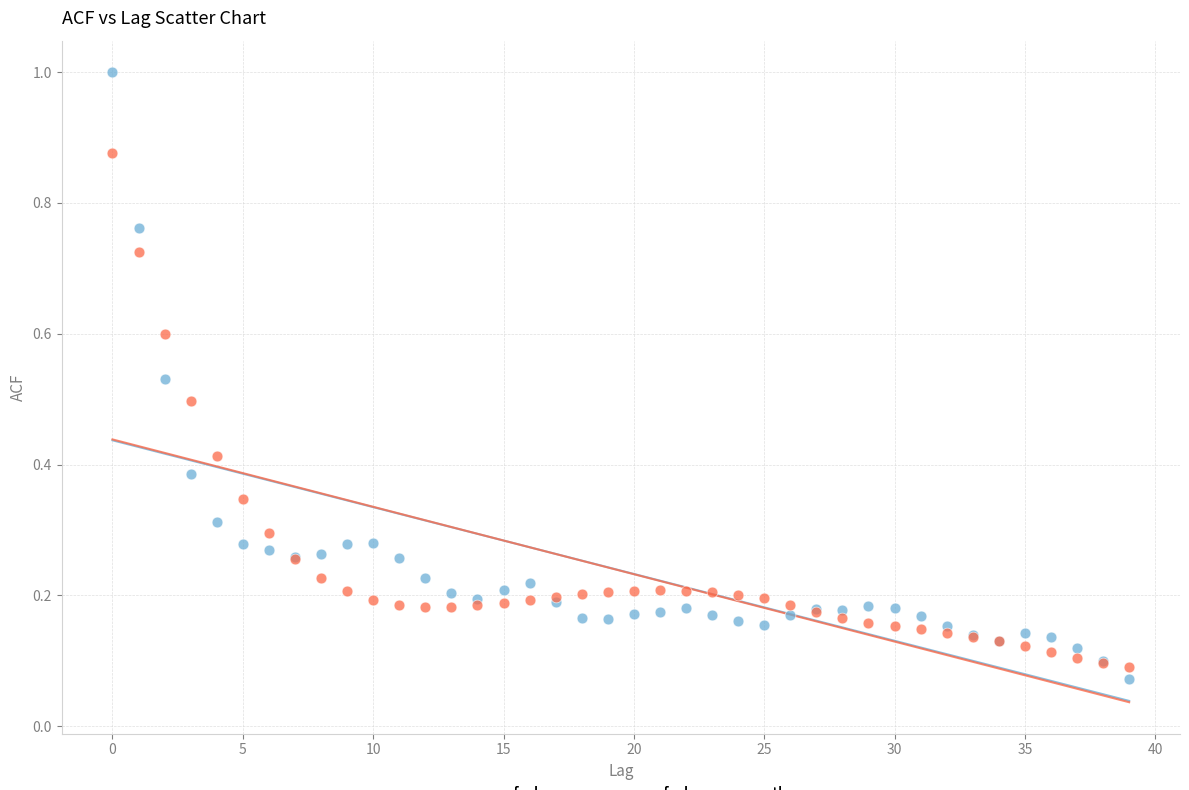

Which series has the widest spread of Y values?

acf_shown